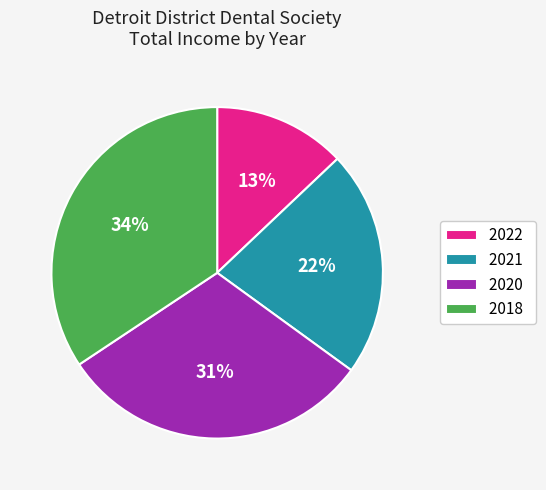

To the nearest percent, what is the difference between the largest and smallest slice percentages?

21%